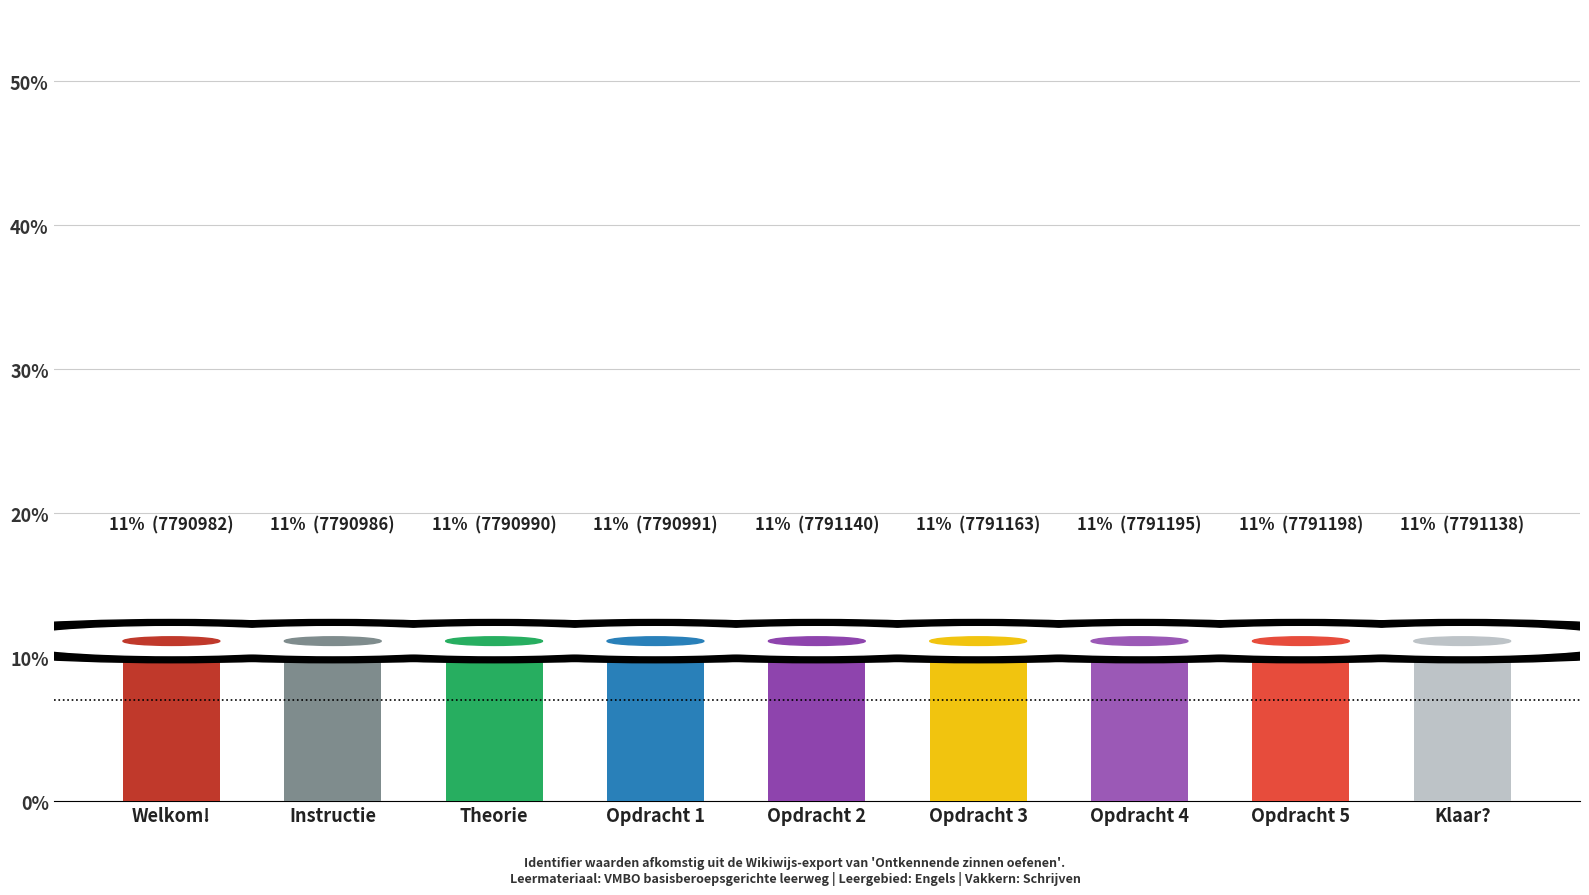

What is the value of the 4th bar from the left?

11.1